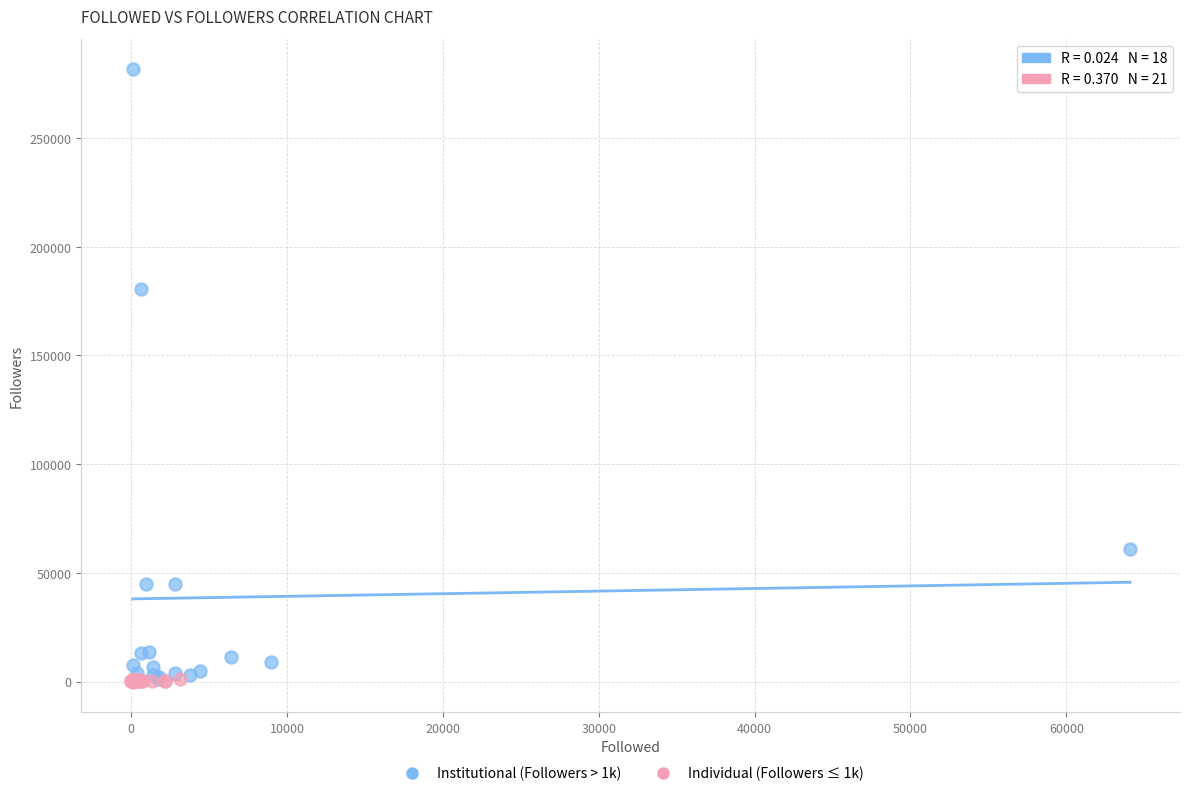

Which series reaches the maximum Y coordinate?

Institutional (Followers > 1k)